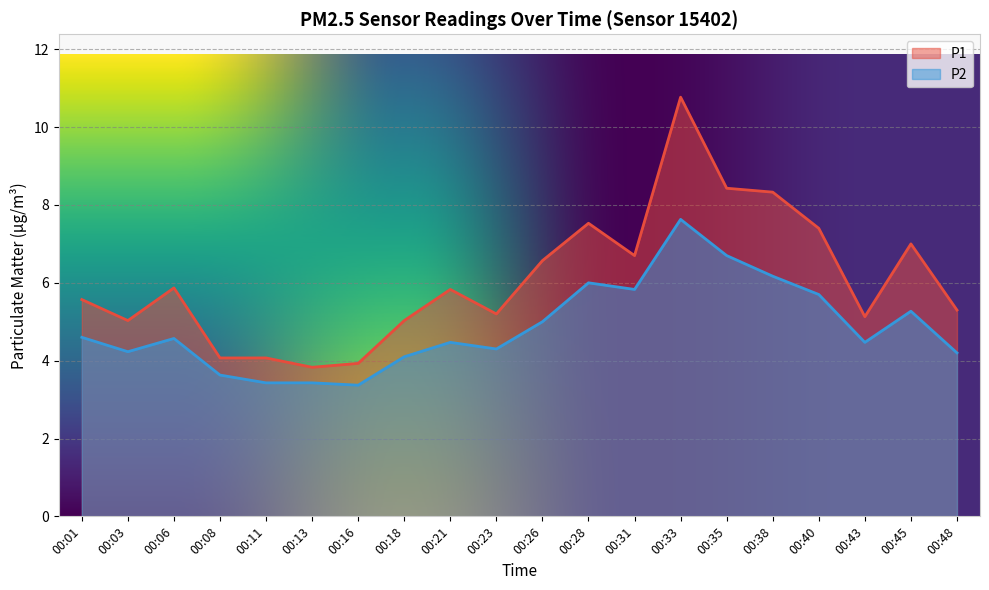

Reading left to right, what are all the values shown in this chart?

P1: 5.6	5.0	5.9	4.1	4.1	3.8	3.9	5.0	5.8	5.2	6.6	7.5	6.7	10.8	8.4	8.3	7.4	5.1	7.0	5.3
P2: 4.6	4.2	4.6	3.6	3.4	3.4	3.4	4.1	4.5	4.3	5.0	6.0	5.8	7.6	6.7	6.2	5.7	4.5	5.3	4.2